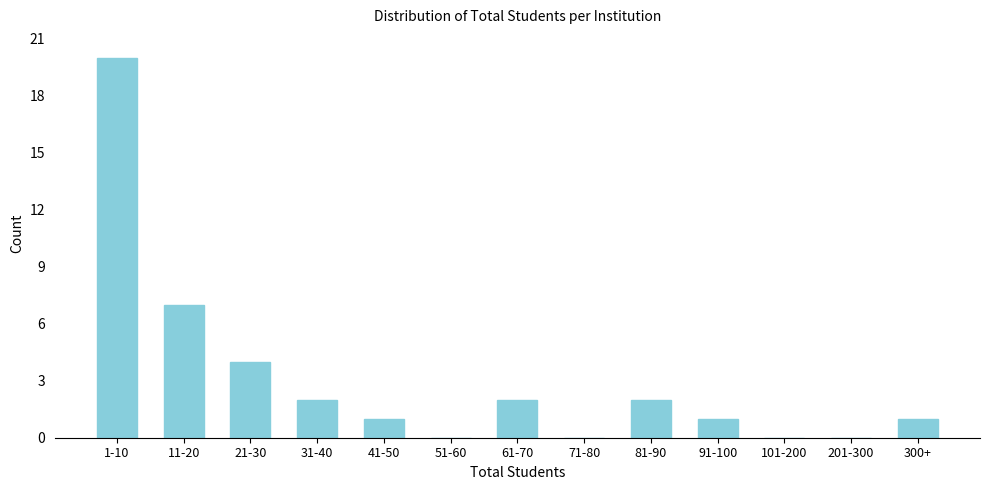

Reading left to right, what are all the values shown in this chart?

1-10=20	11-20=7	21-30=4	31-40=2	41-50=1	51-60=0	61-70=2	71-80=0	81-90=2	91-100=1	101-200=0	201-300=0	300+=1